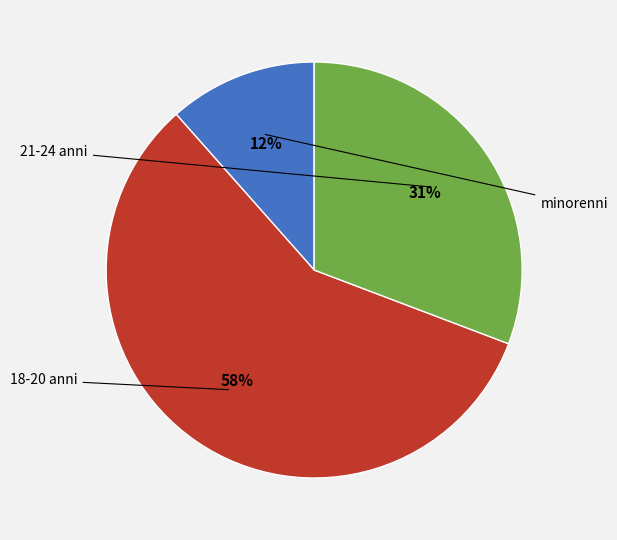

Does any single category account for the majority?

Yes